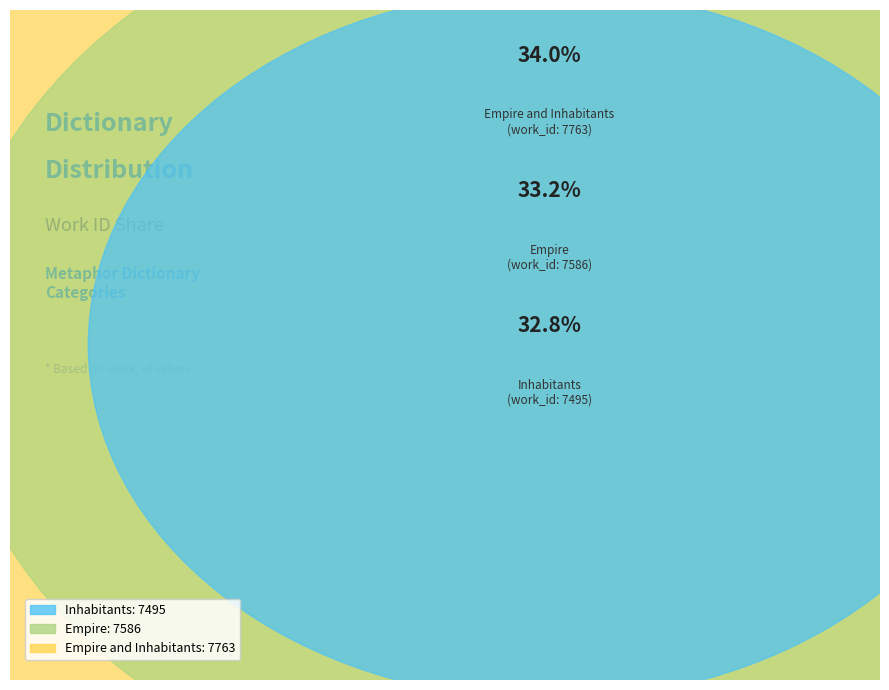

True or false: Inhabitants accounts for 43% of the total.

False